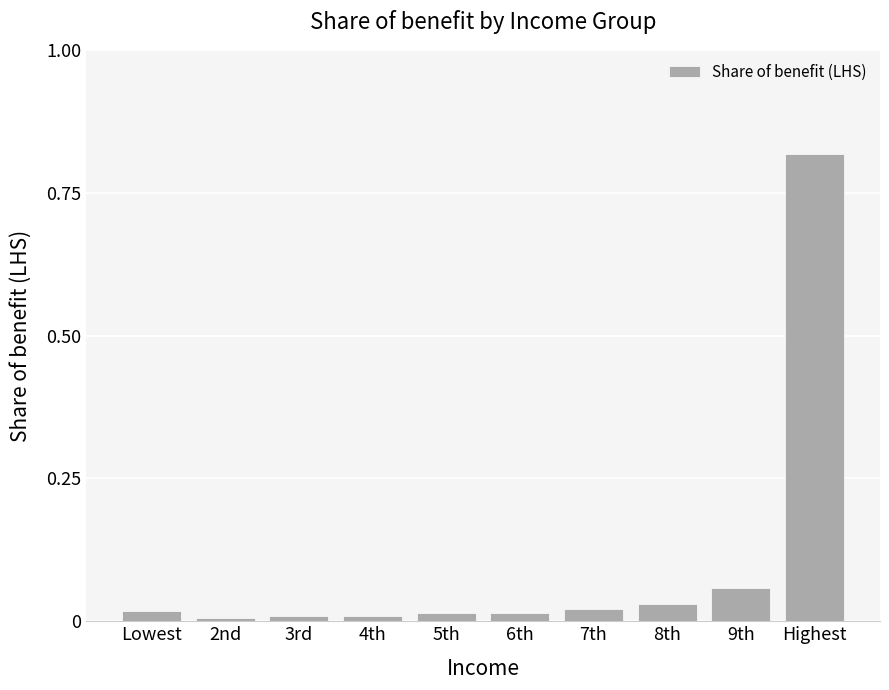

Which category has the highest value across all series?

Highest